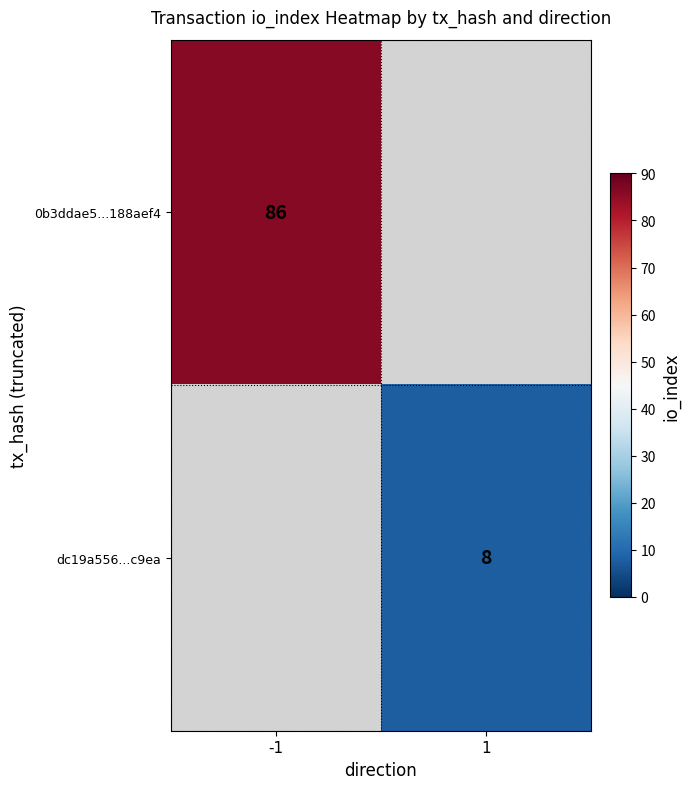

True or false: dc19a556...c9ea has a value of 5 at 1.

False